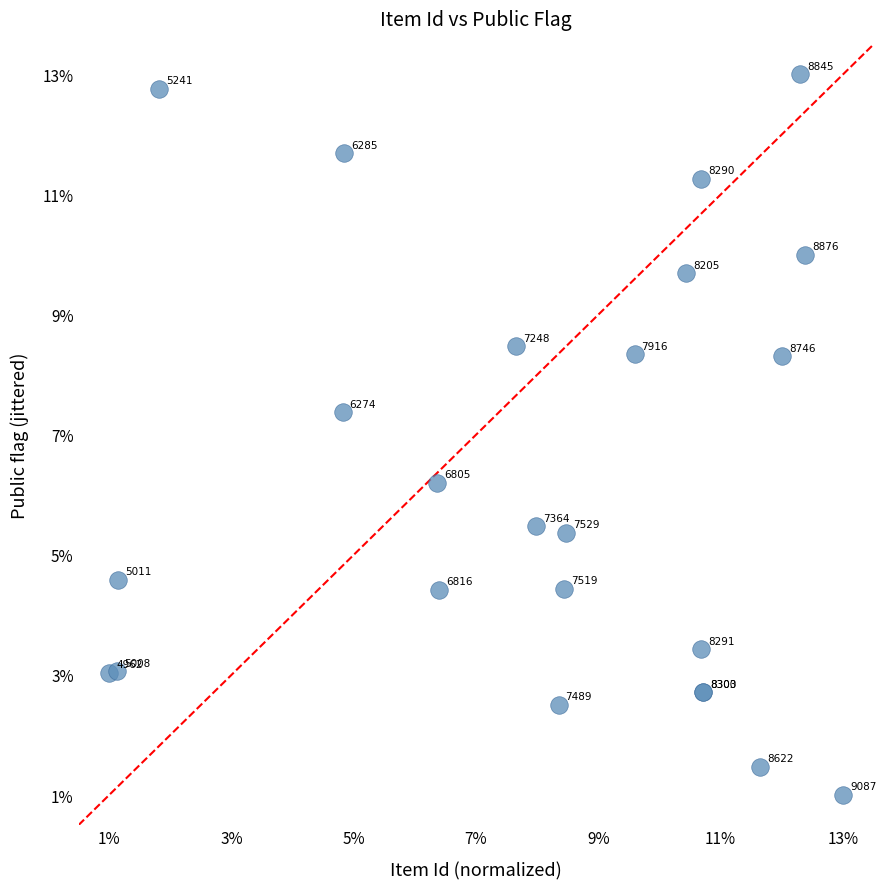

What Y value in the scatter plot is closest to 7?

7.4